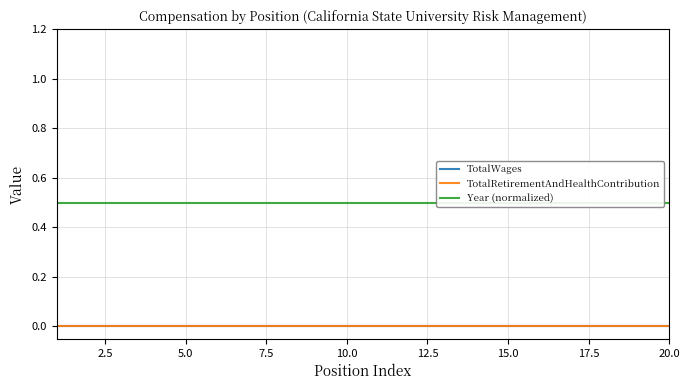

Rank the series by their maximum value, from highest to lowest.

Year (normalized), TotalWages, TotalRetirementAndHealthContribution